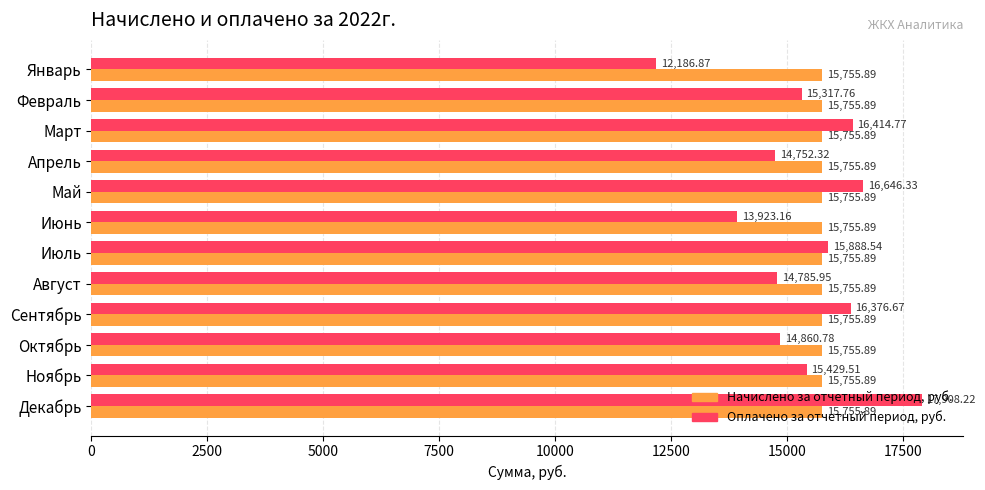

Is the value of Оплачено за отчетный период, руб. at Ноябрь greater than the value of Начислено за отчетный период, руб. at Июнь?

No